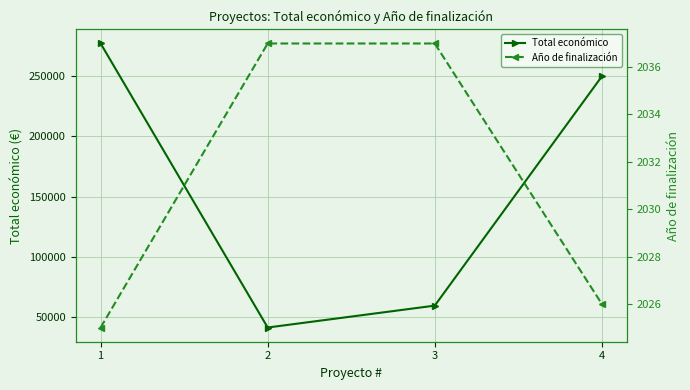

Where is the first local minimum for Total económico?

2